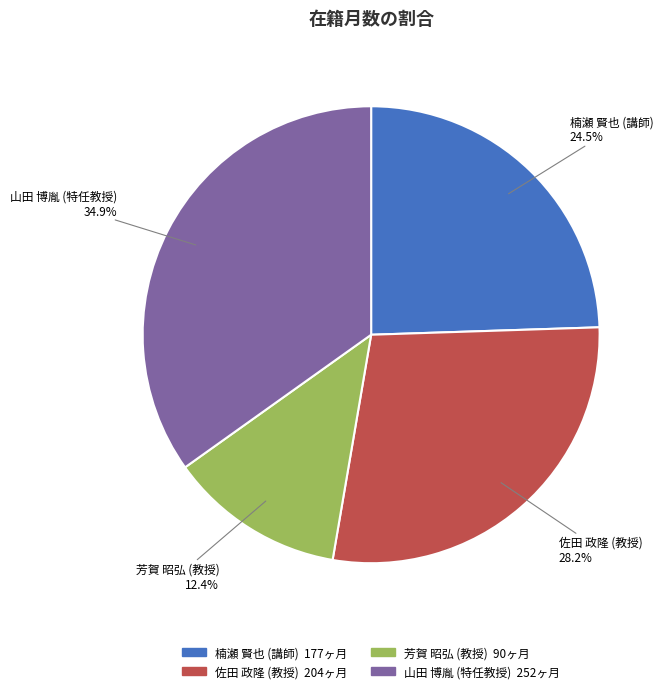

Rank the categories by value from lowest to highest.

芳賀 昭弘 (教授), 楠瀬 賢也 (講師), 佐田 政隆 (教授), 山田 博胤 (特任教授)